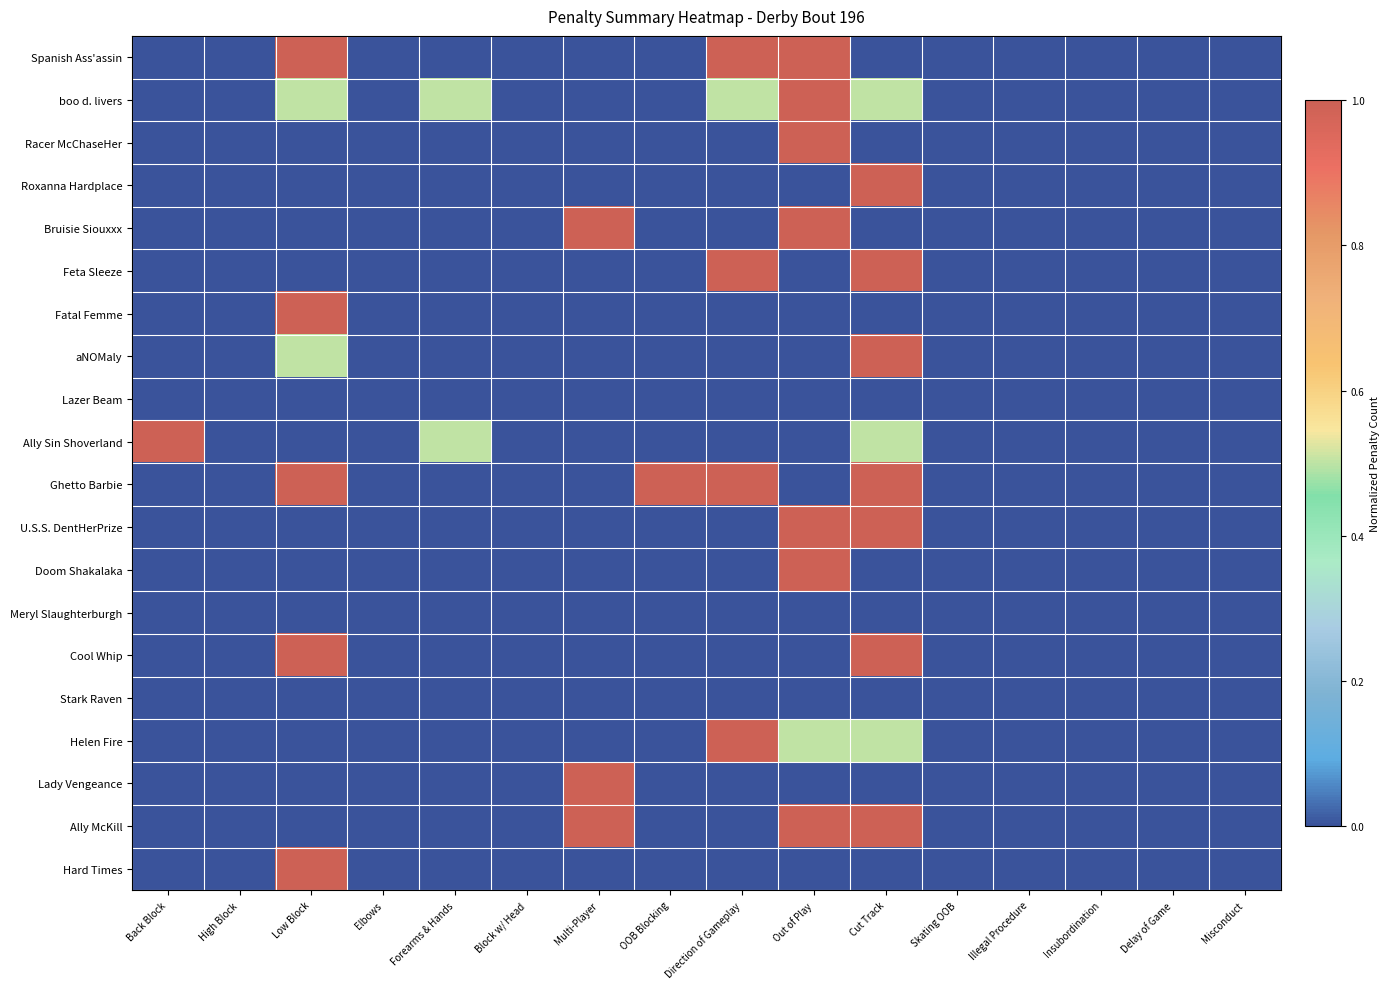

Which category has the highest value across all series?

Low Block